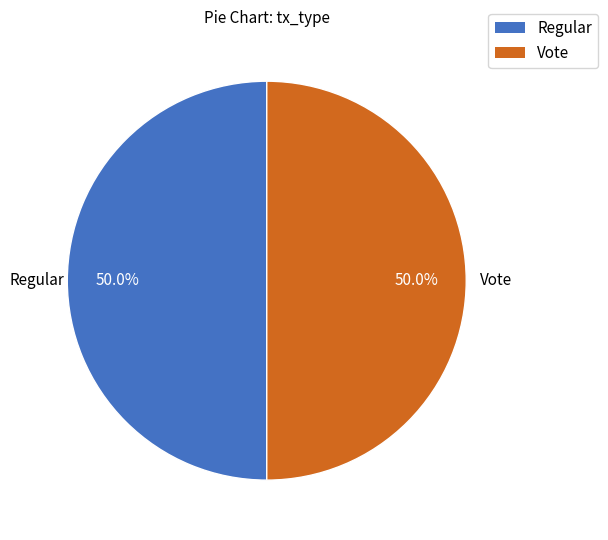

To the nearest percent, what is the average slice percentage?

50%